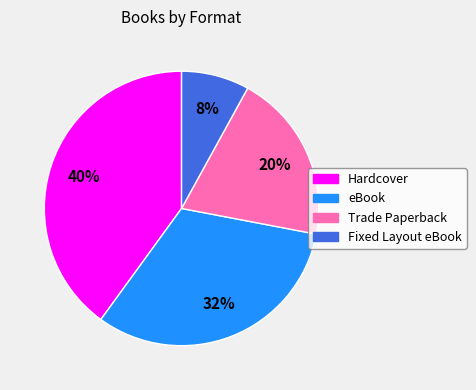

Is it true that eBook is 18% of the pie?

False